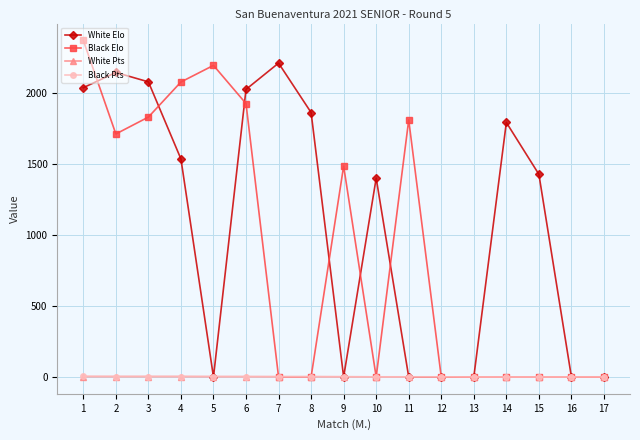

Does the chart have visible grid lines?

Yes